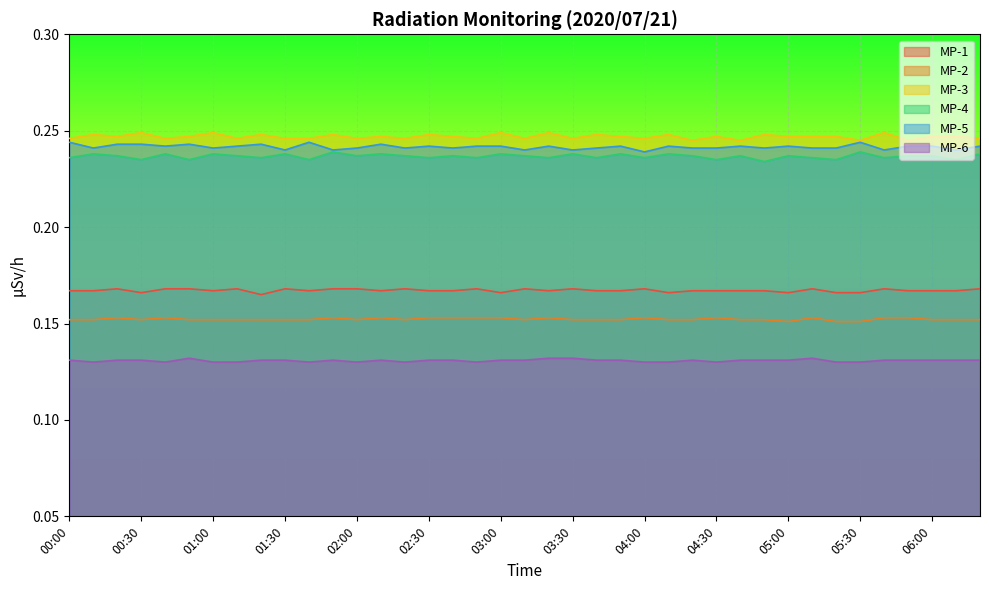

What is the sum of all MP-3 values?

9.6